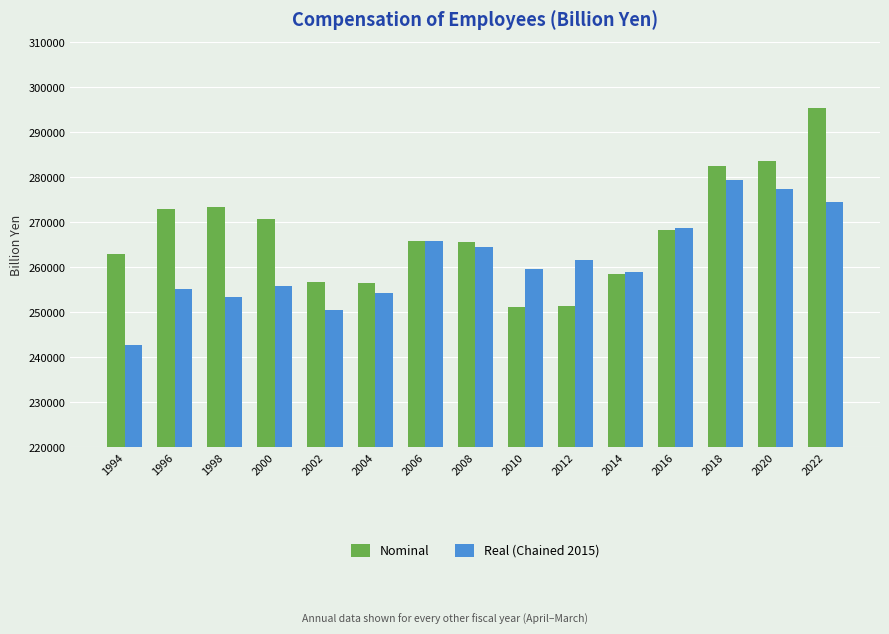

What is the difference between the second highest and minimum values in the Real (Chained 2015) series?

34766.1